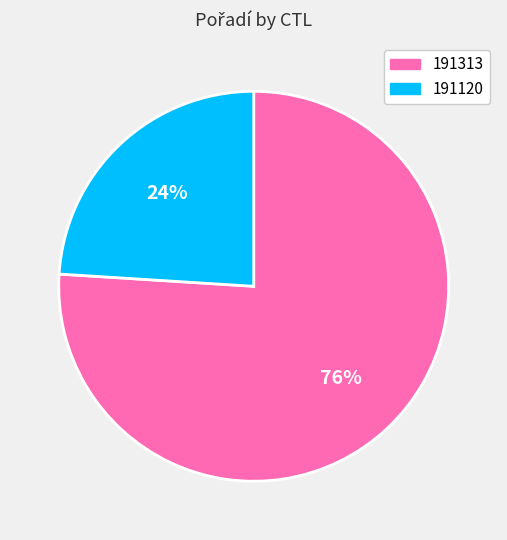

Rank the categories by value from lowest to highest.

191120, 191313